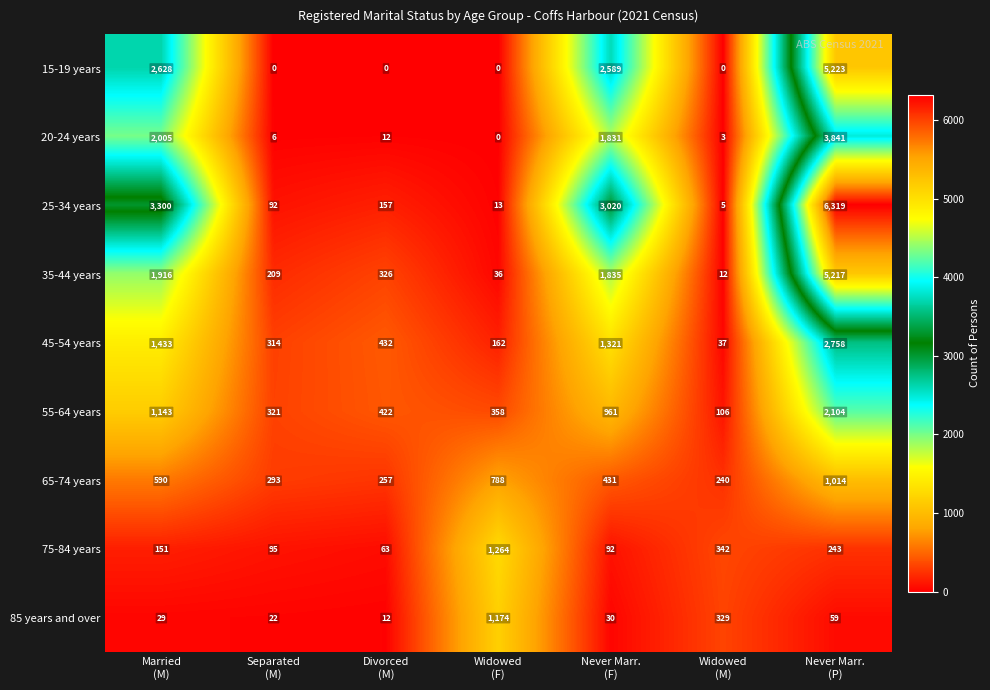

Rank the series by their maximum value, from lowest to highest.

65-74 years, 85 years and over, 75-84 years, 55-64 years, 45-54 years, 20-24 years, 35-44 years, 15-19 years, 25-34 years